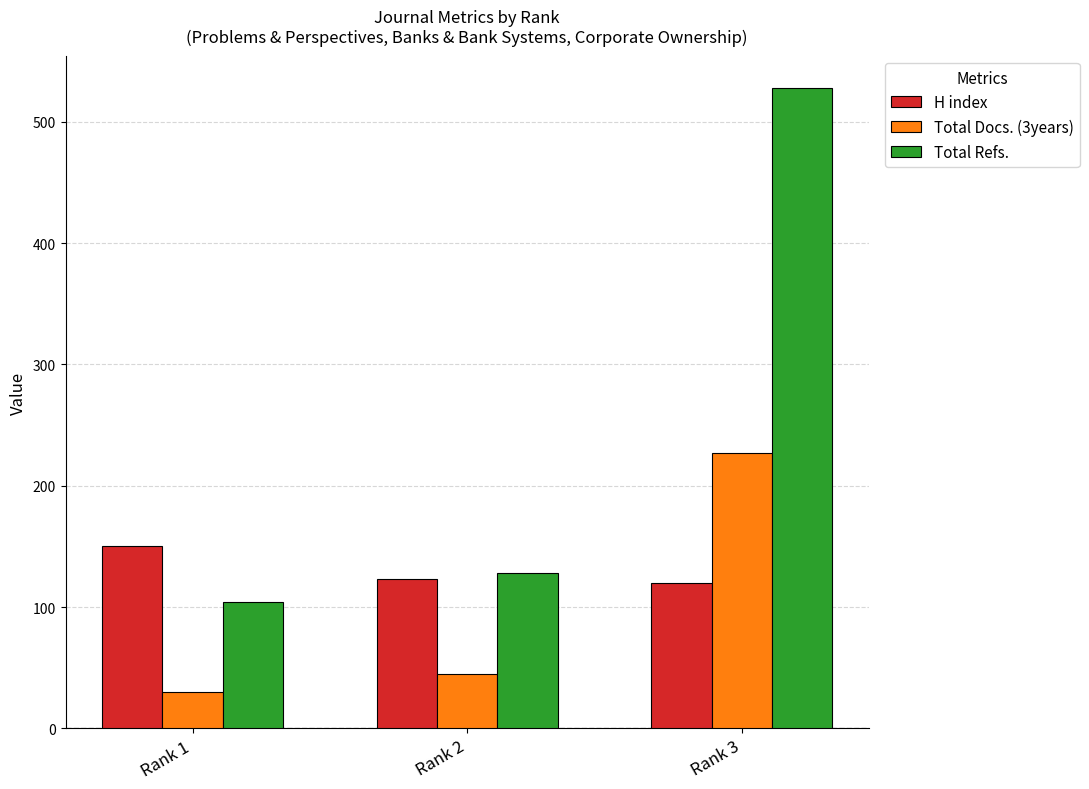

Is it true that Total Docs. (3years) equals 378 at Rank 3?

False